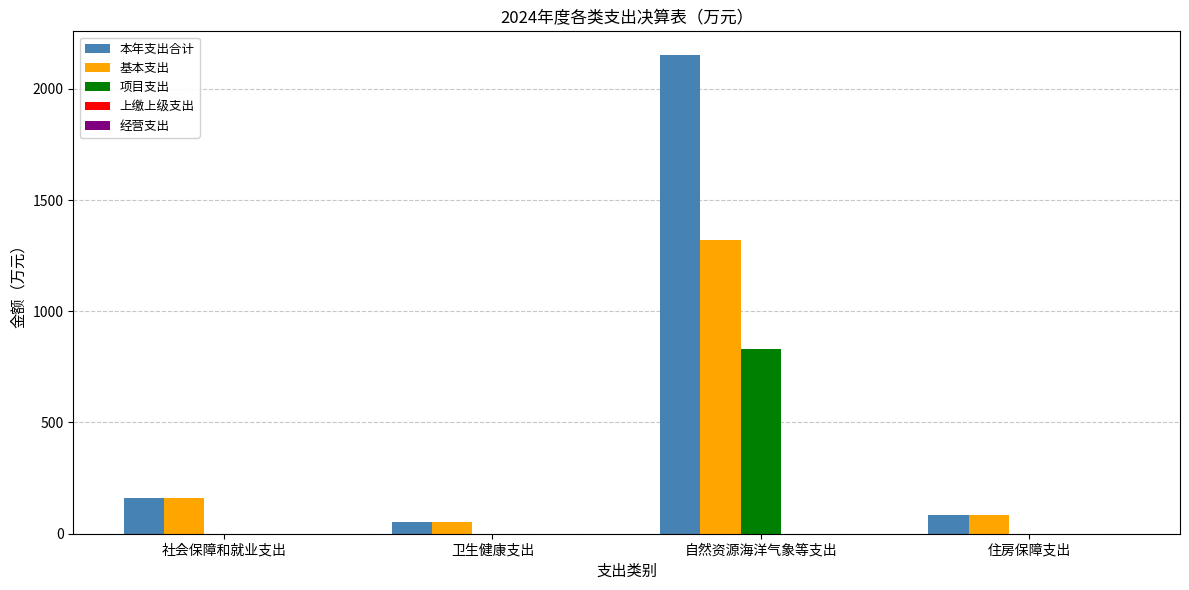

Read the 本年支出合计 value at 自然资源海洋气象等支出.

2150.8